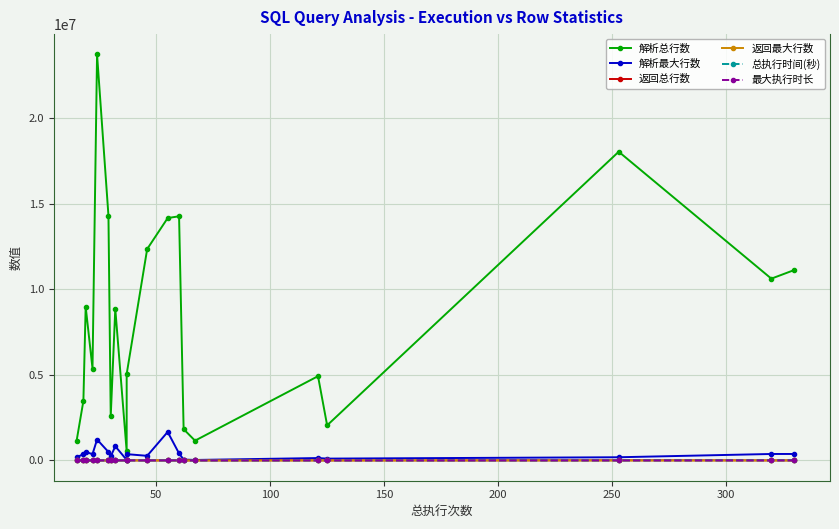

At which label does 返回最大行数 reach its minimum?

100